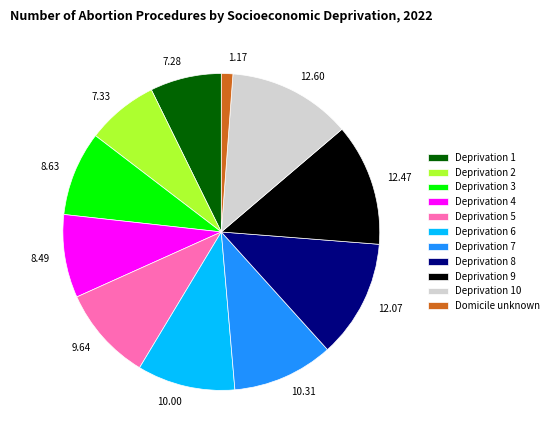

Is there a majority slice in this chart?

No